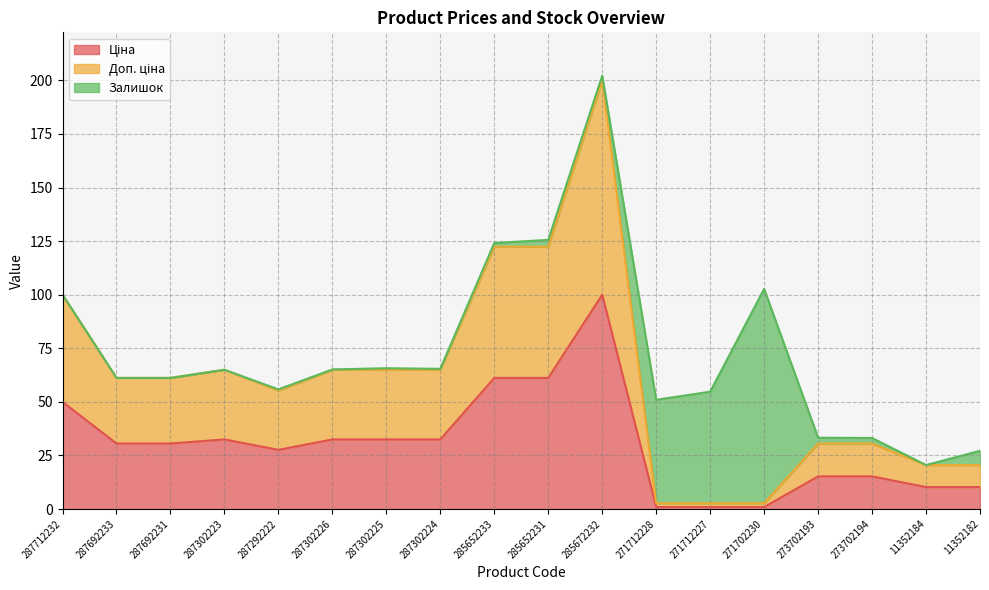

What is the difference between the second highest and second lowest values in the Ціна series?

60.2